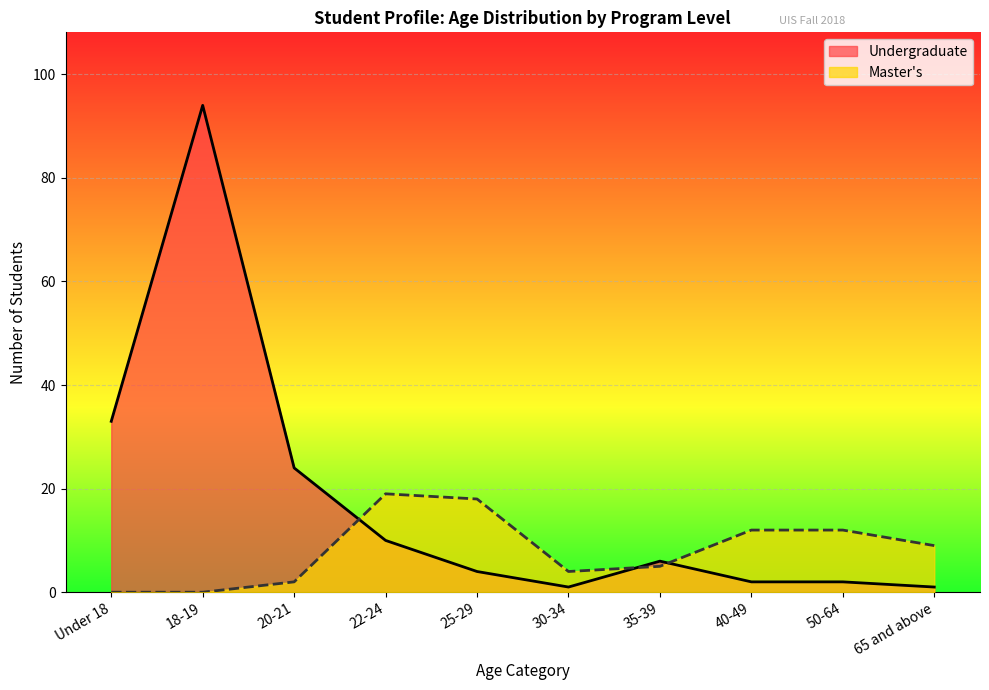

Which series ends up on top after the final intersection of Master's and Undergraduate?

Master's